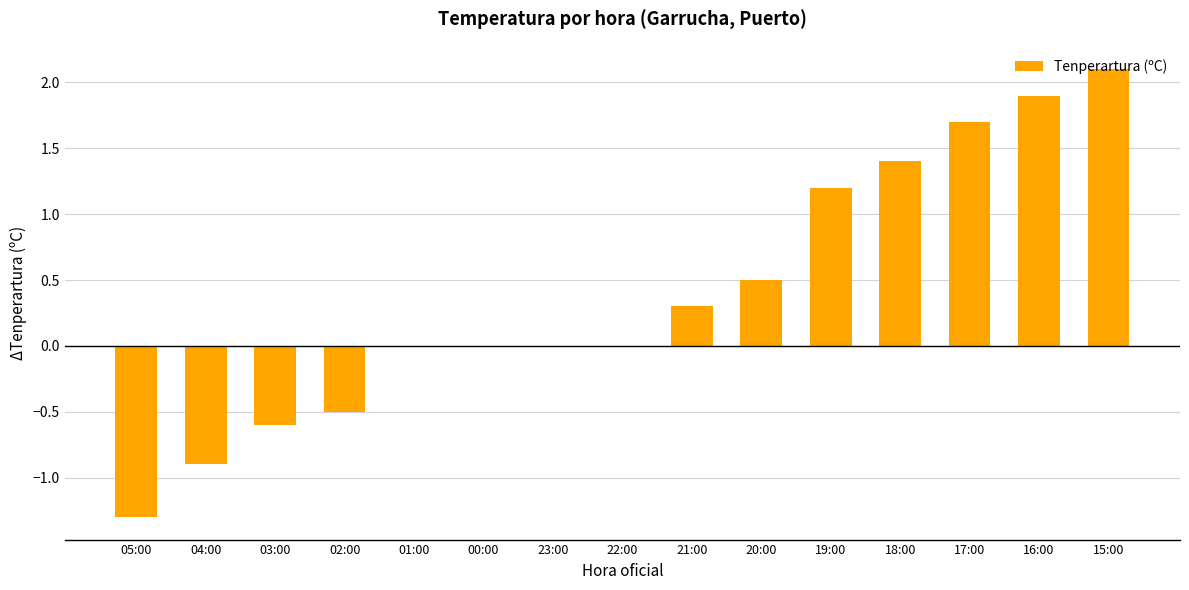

Is it true that the value at 05:00 is -1.3?

True